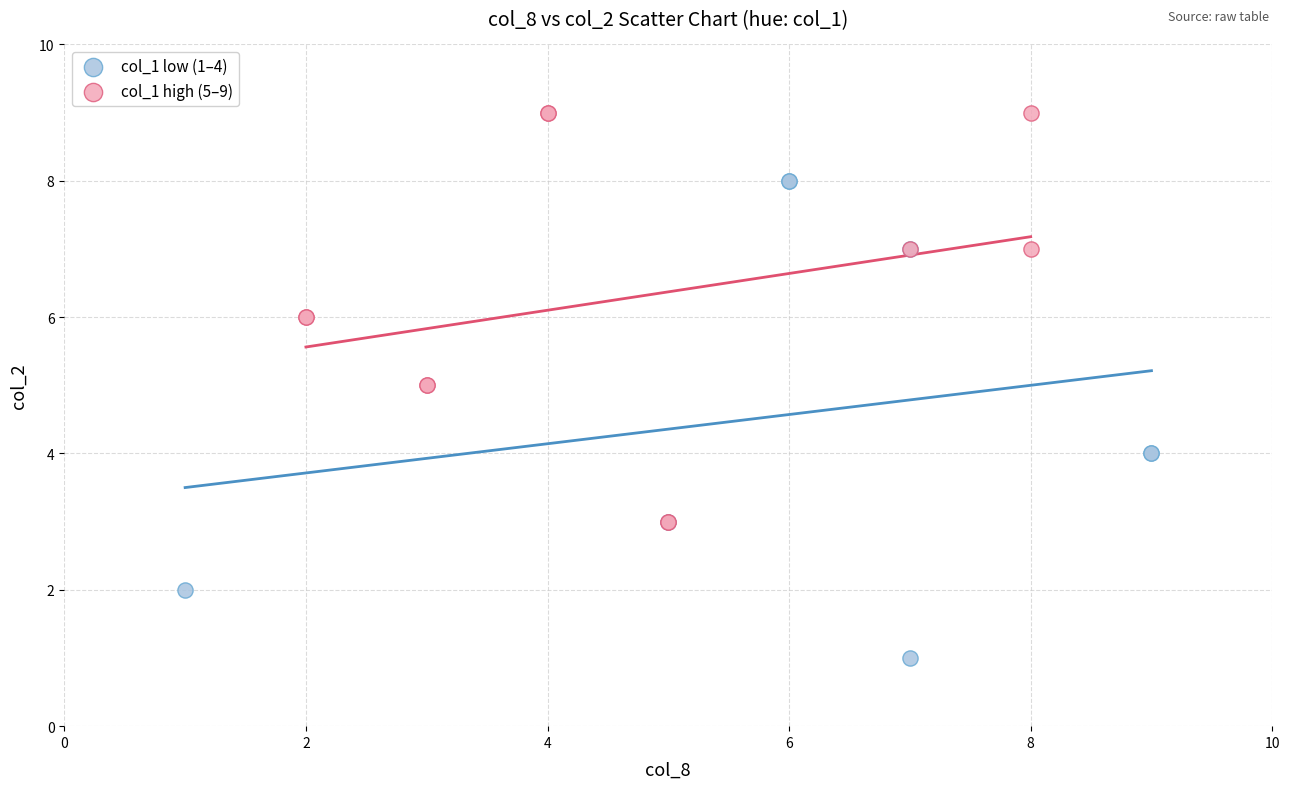

What are all the series names shown in the legend?

col_1 low (1–4), col_1 high (5–9)